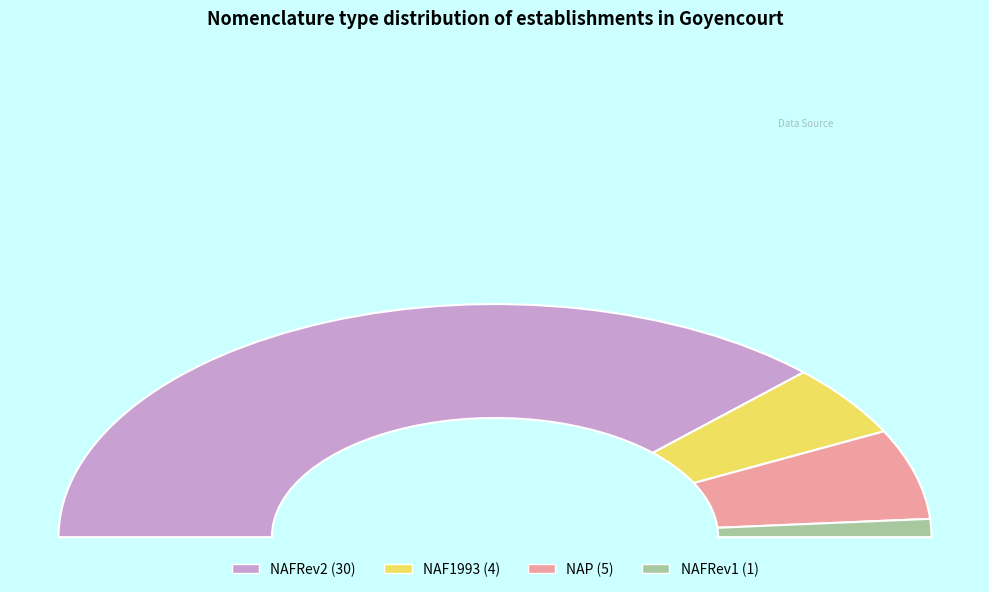

Count the number of slices in the pie.

4